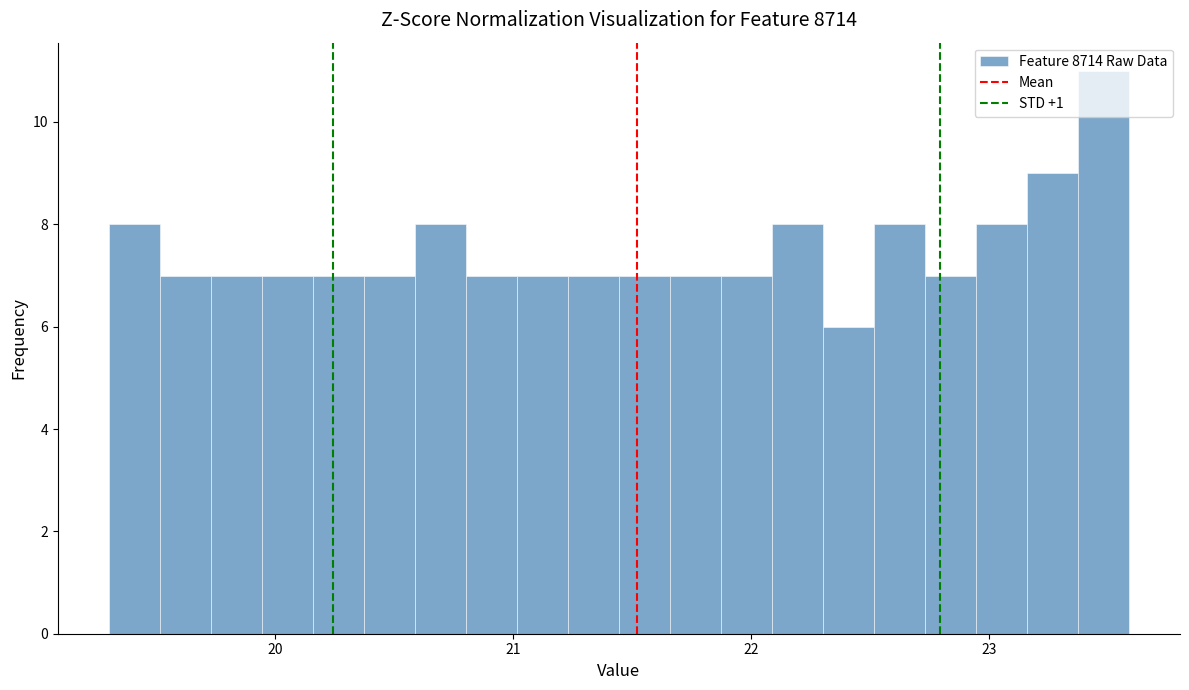

Read against the x-axis, roughly where is the centre of the tallest bar?

23.5